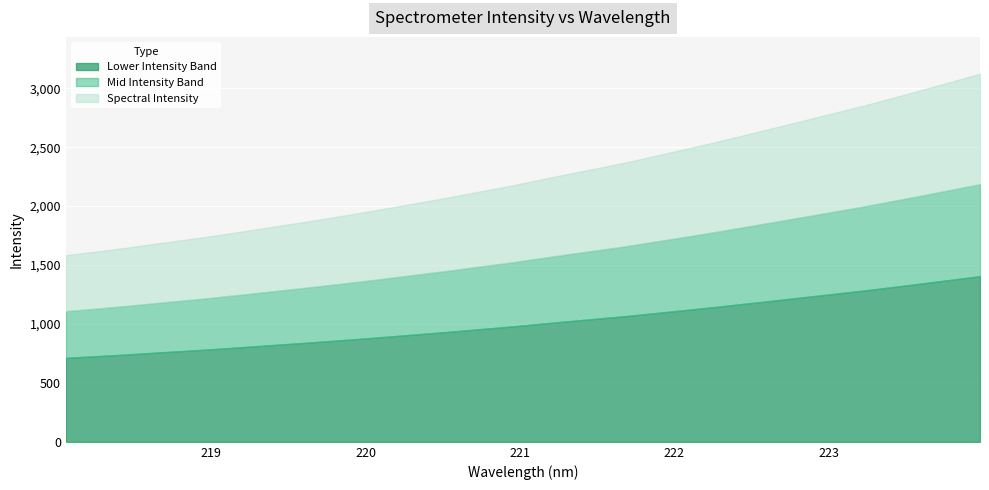

What is the minimum value for Lower Intensity Band?

712.5